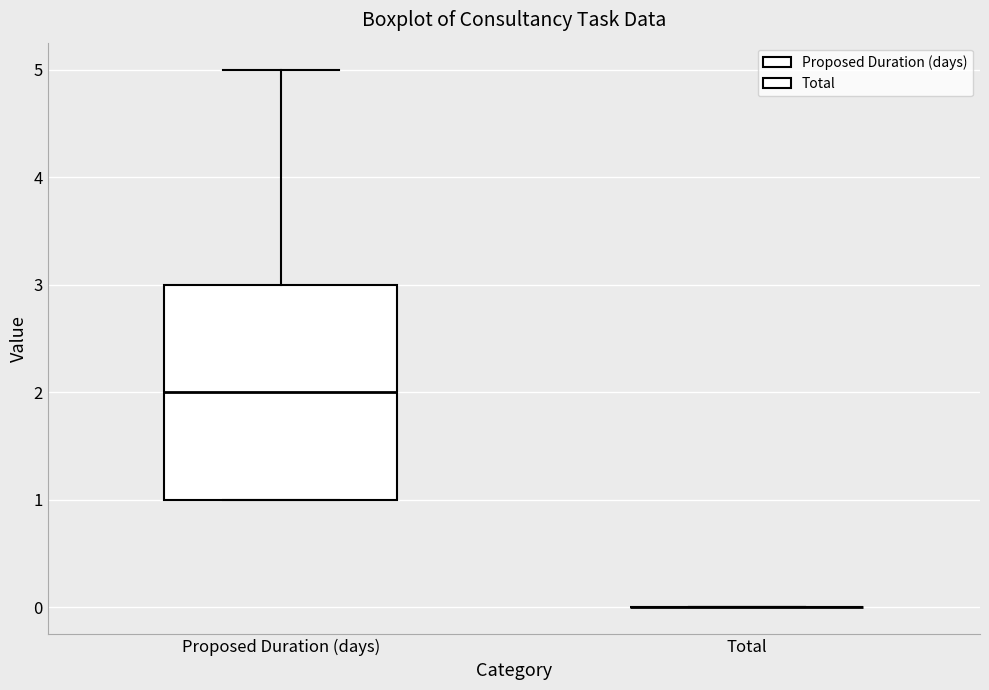

Reading left to right, transcribe this box plot: for each box, give where its median line is, the range the box spans, and where its two whiskers end, as read against the y-axis. The values are not printed on the chart, so give them approximately, as read against the axis.

Proposed Duration (days): median 2, box 1 to 3, whiskers 1 to 5
Total: box collapsed to a line at 0, whiskers 0 to 0